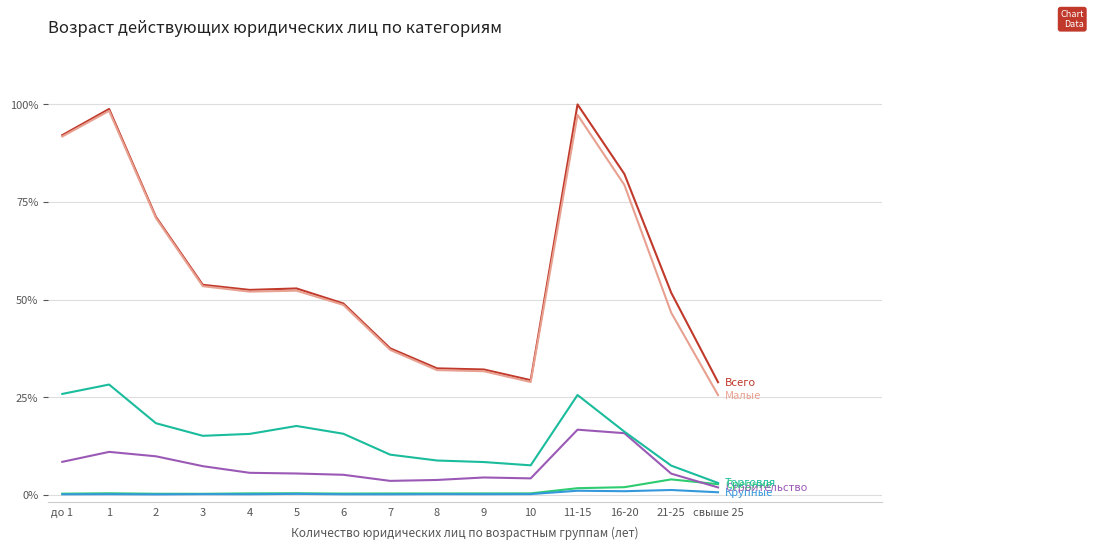

What is the maximum value shown in the chart?

100.0